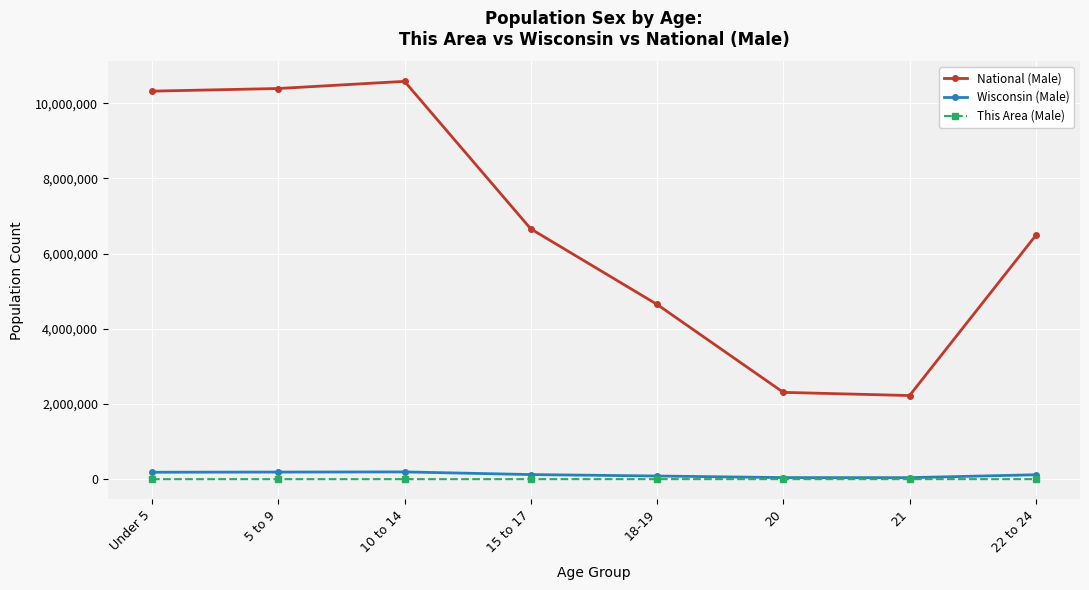

True or false: National (Male) has more than 2 points higher than both neighbors.

False